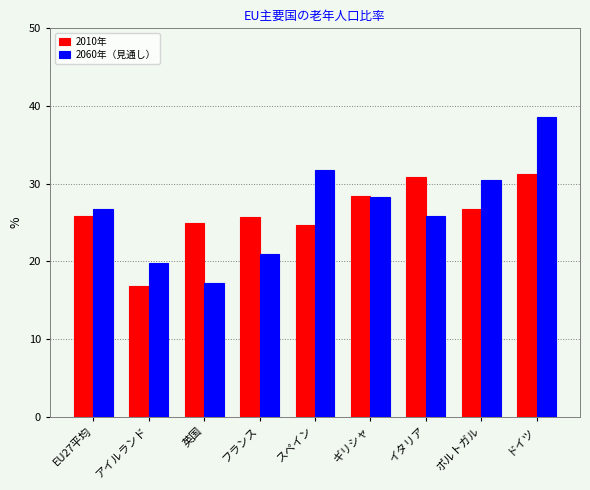

What are all the series names shown in the legend?

2010年, 2060年（見通し）